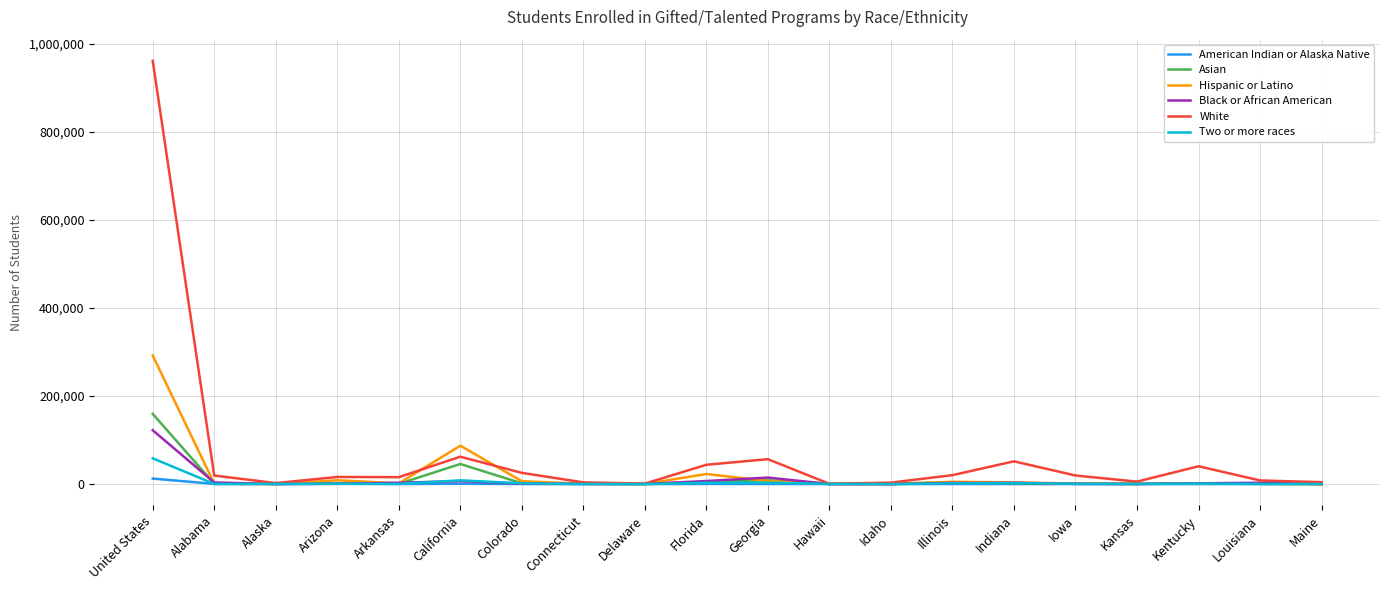

Which series has the widest spread of values?

White